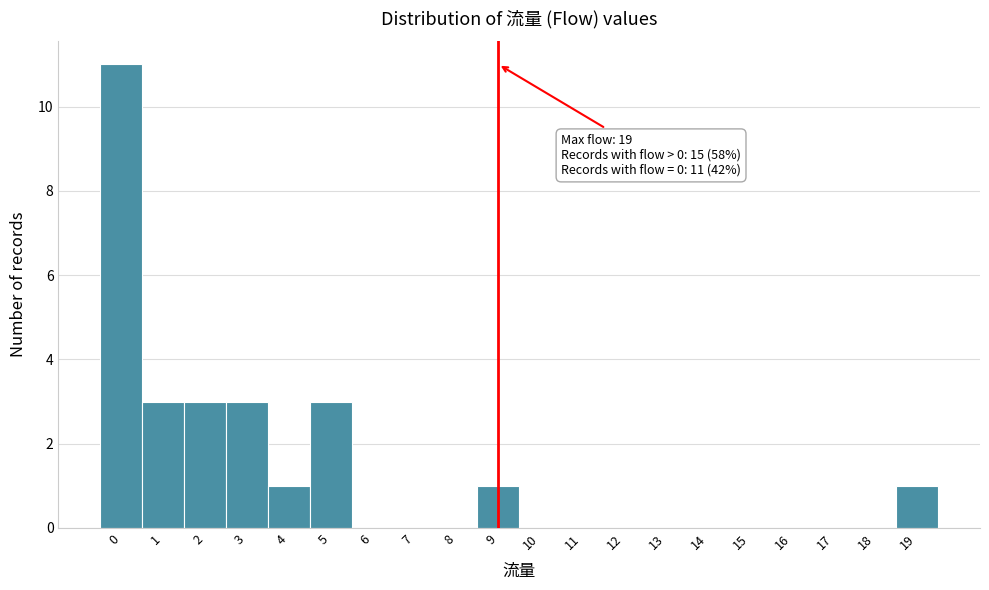

Over which range of the x-axis is the bar tallest?

-0.5 to 0.5